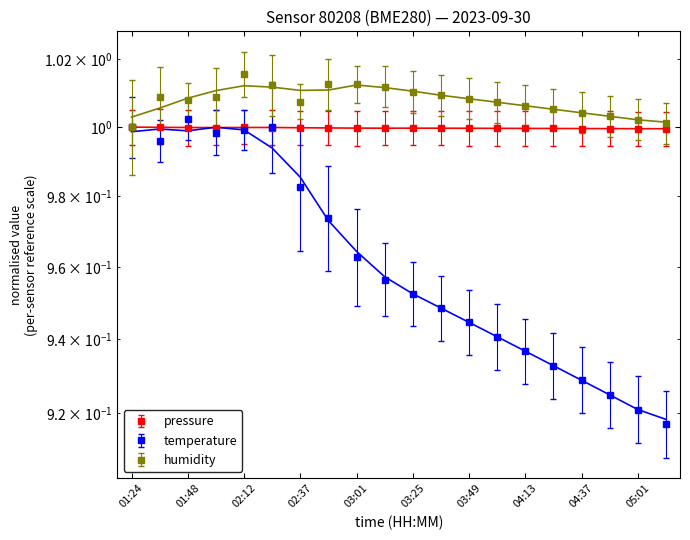

What is the value of the pressure point at the 18th from the left?

1.0